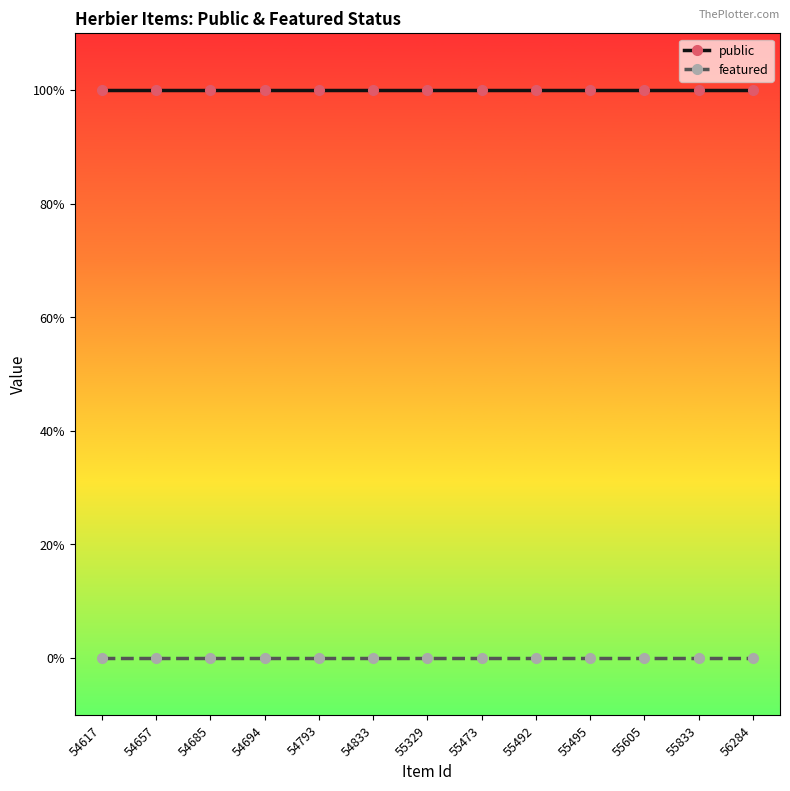

Which series has the largest total across all categories?

public